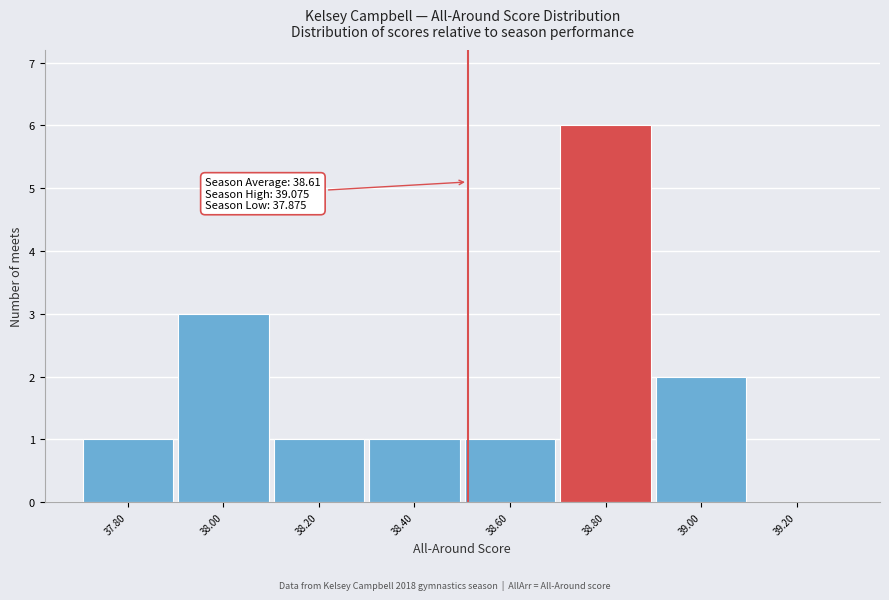

Reading right to left, extract all data points from this chart.

39.20=0	39.00=2	38.80=6	38.60=1	38.40=1	38.20=1	38.00=3	37.80=1